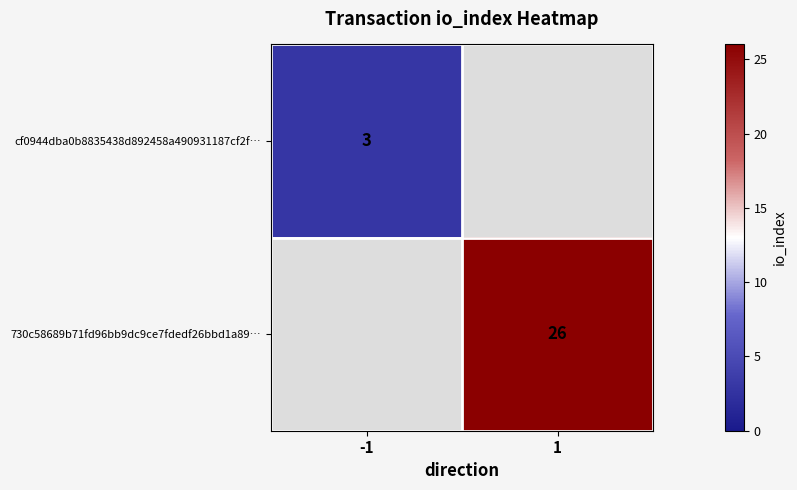

Which category has the highest value across all series?

1